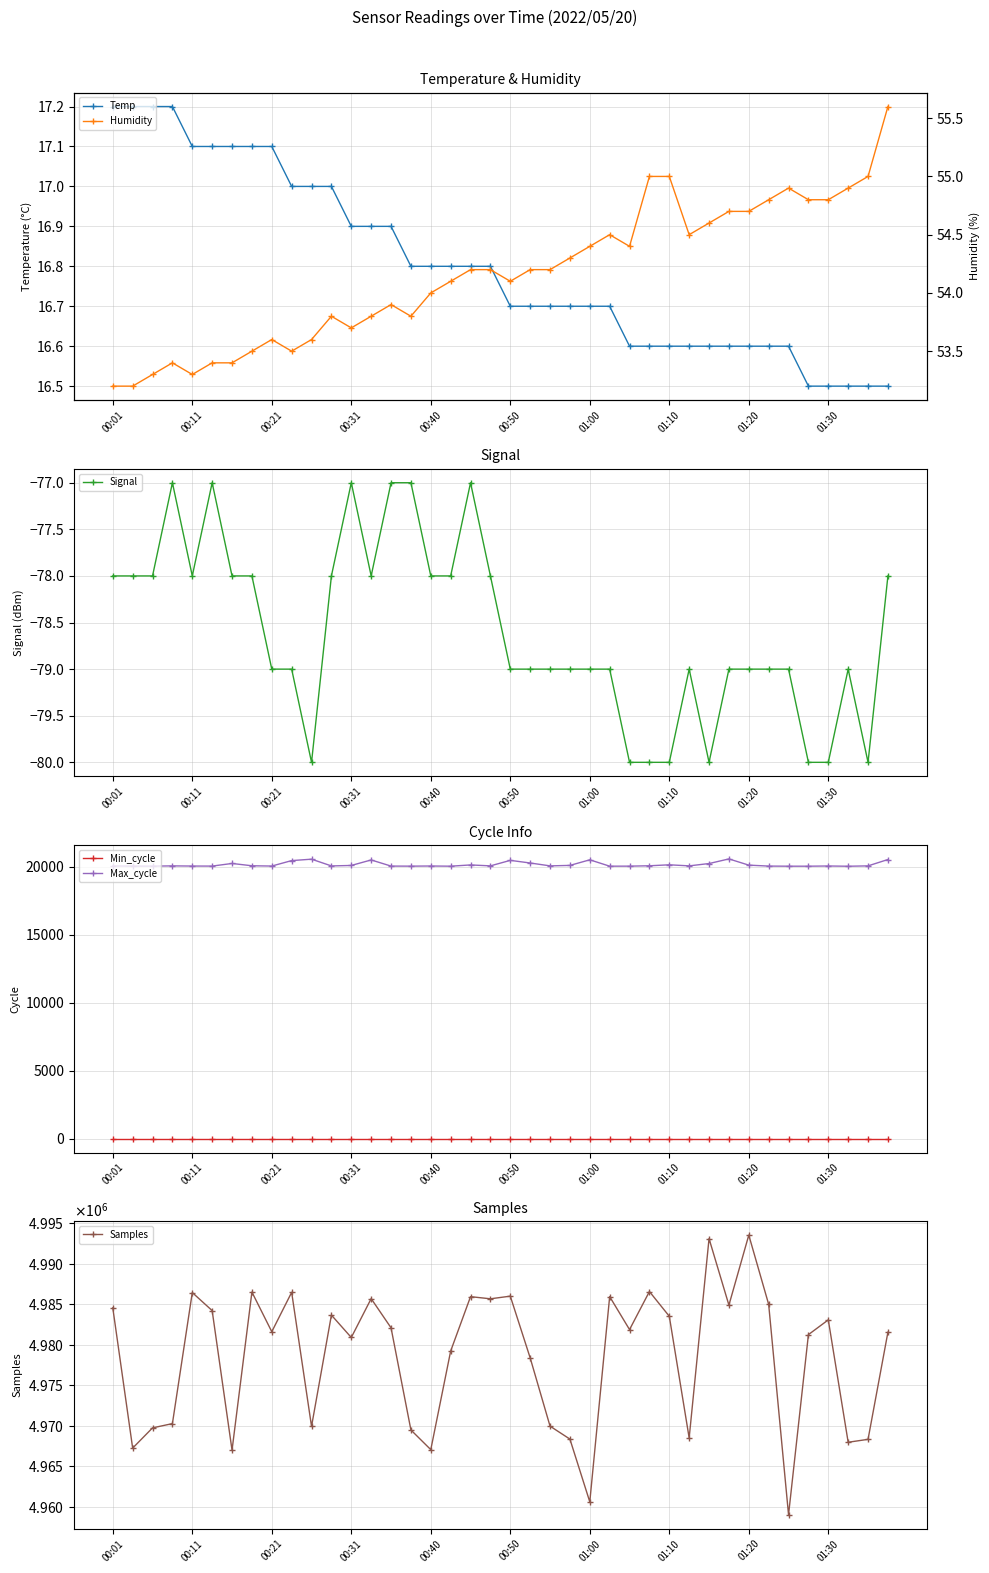

Which series has the widest spread of values?

Samples